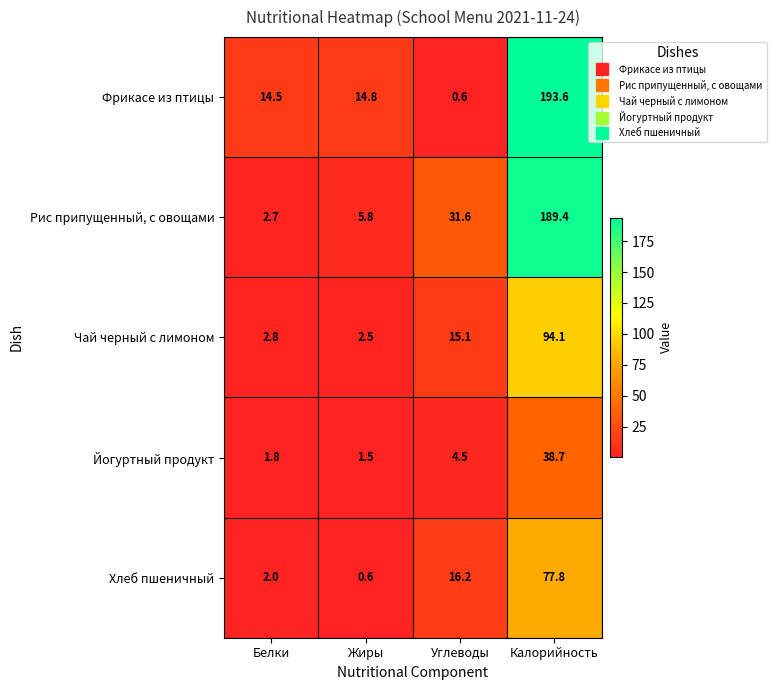

Reading right to left, extract all data points from this chart.

Фрикасе из птицы: 193.6	0.6	14.8	14.5
Рис припущенный, с овощами: 189.4	31.6	5.8	2.7
Чай черный с лимоном: 94.1	15.1	2.5	2.8
Йогуртный продукт: 38.7	4.5	1.5	1.8
Хлеб пшеничный: 77.8	16.2	0.6	2.0